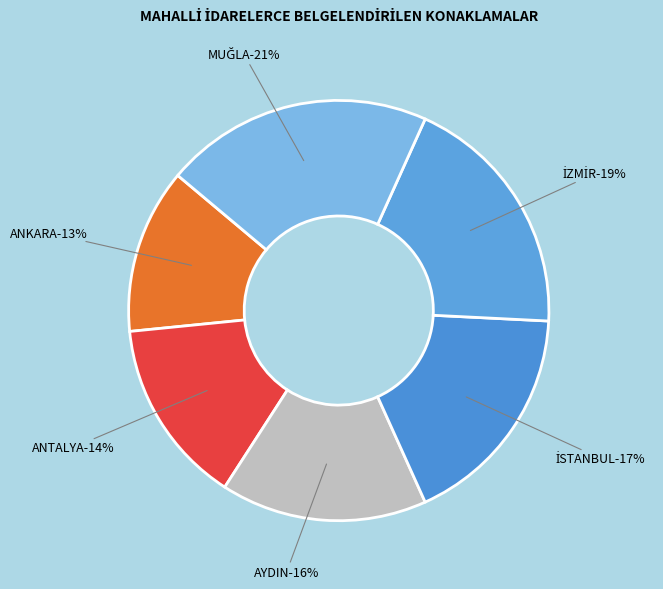

To the nearest percent, what is the average slice percentage?

17%